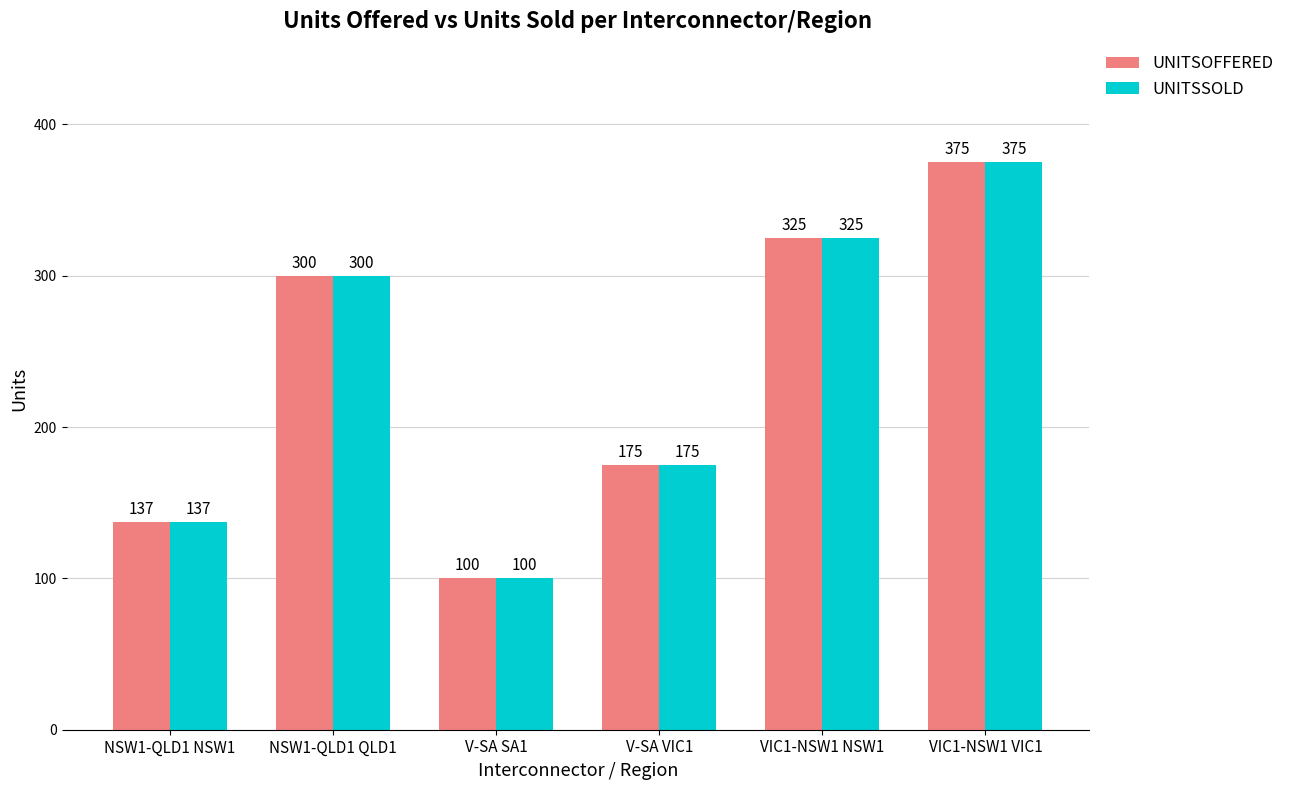

Rank the categories by UNITSSOLD value from highest to lowest.

VIC1-NSW1 VIC1, VIC1-NSW1 NSW1, NSW1-QLD1 QLD1, V-SA VIC1, NSW1-QLD1 NSW1, V-SA SA1